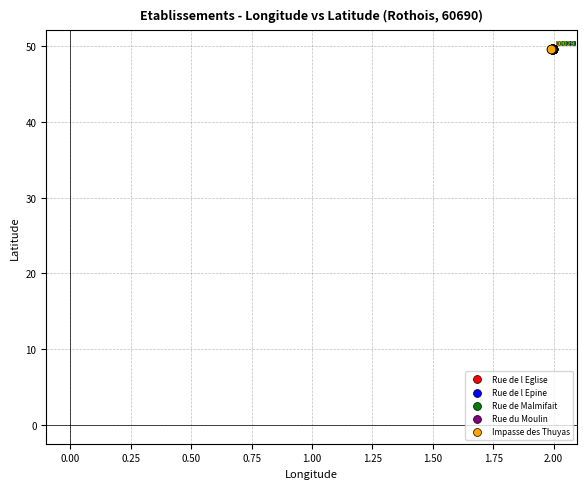

Which series contains the lowest Y value?

Rue de Malmifait